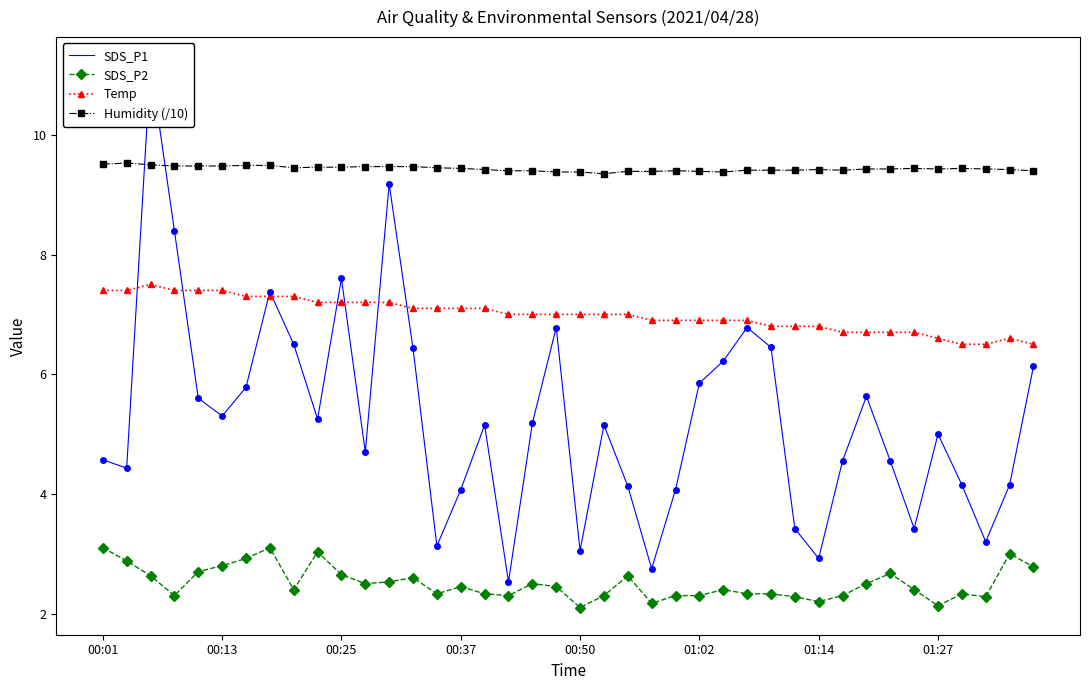

True or false: Temp and SDS_P2 intersect in this chart.

False